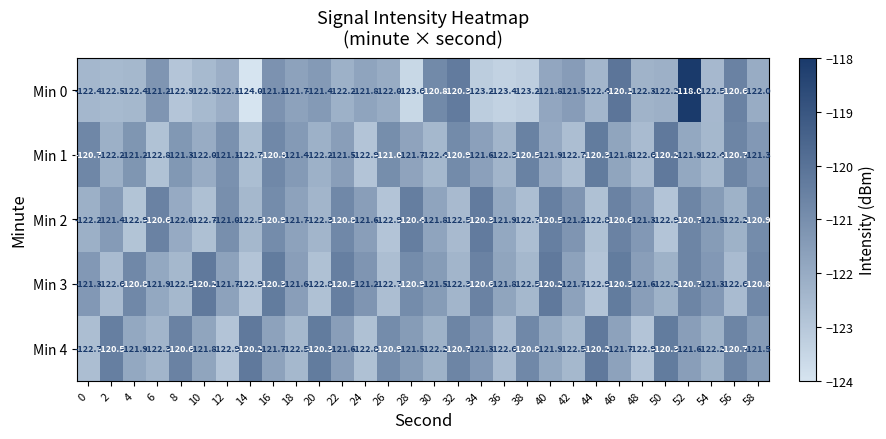

Which series has the largest total across all categories?

Min 3